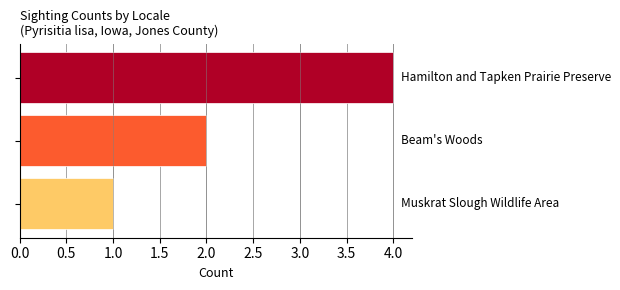

What is the maximum value shown in the chart?

4